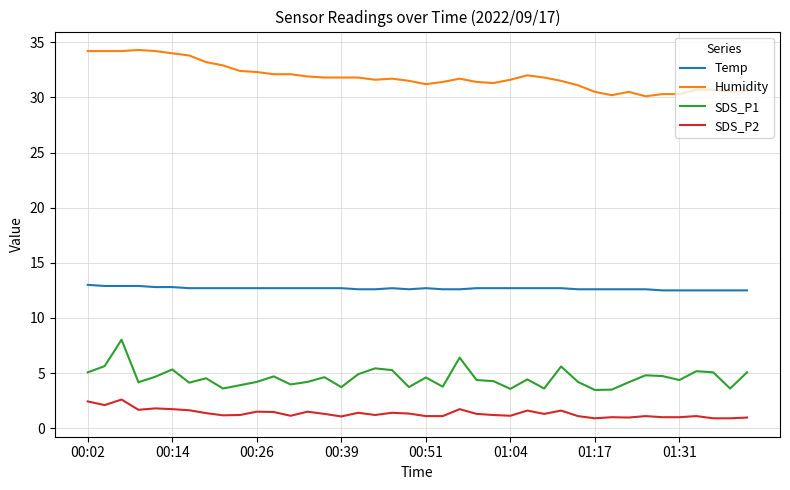

What is the difference between the maximum and minimum values in the Humidity series?

4.2